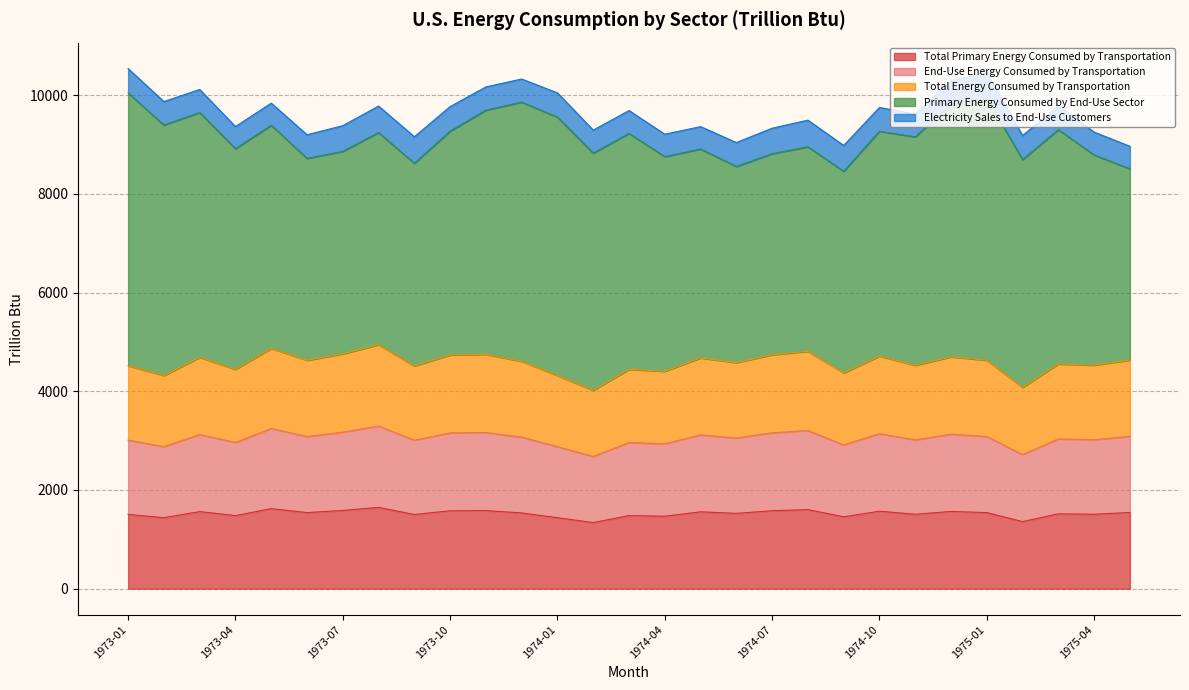

What is the value of the End-Use Energy Consumed by Transportation point at the 24th from the left?

3130.1